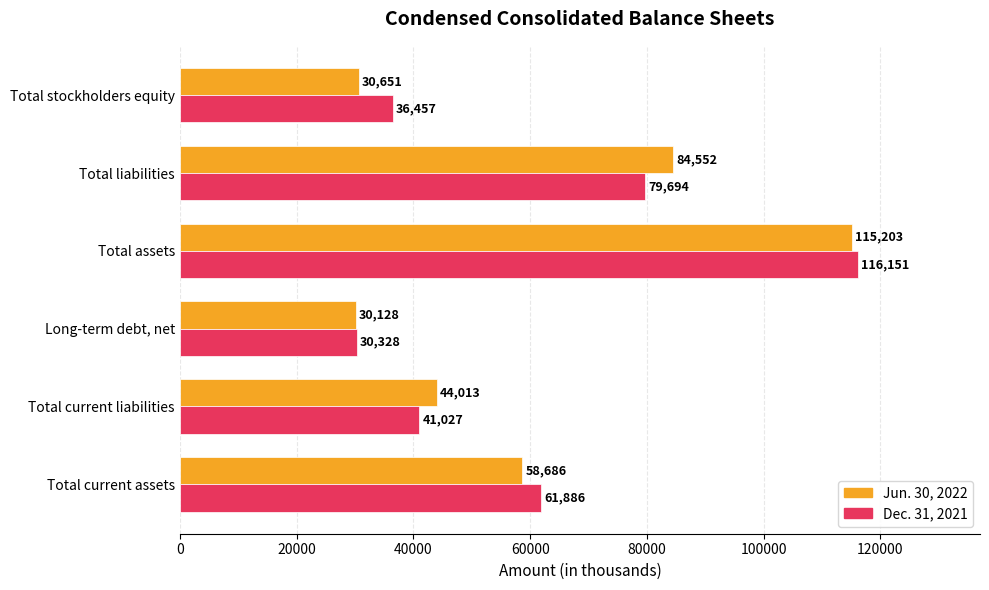

At which label does Dec. 31, 2021 reach its minimum?

Long-term debt, net